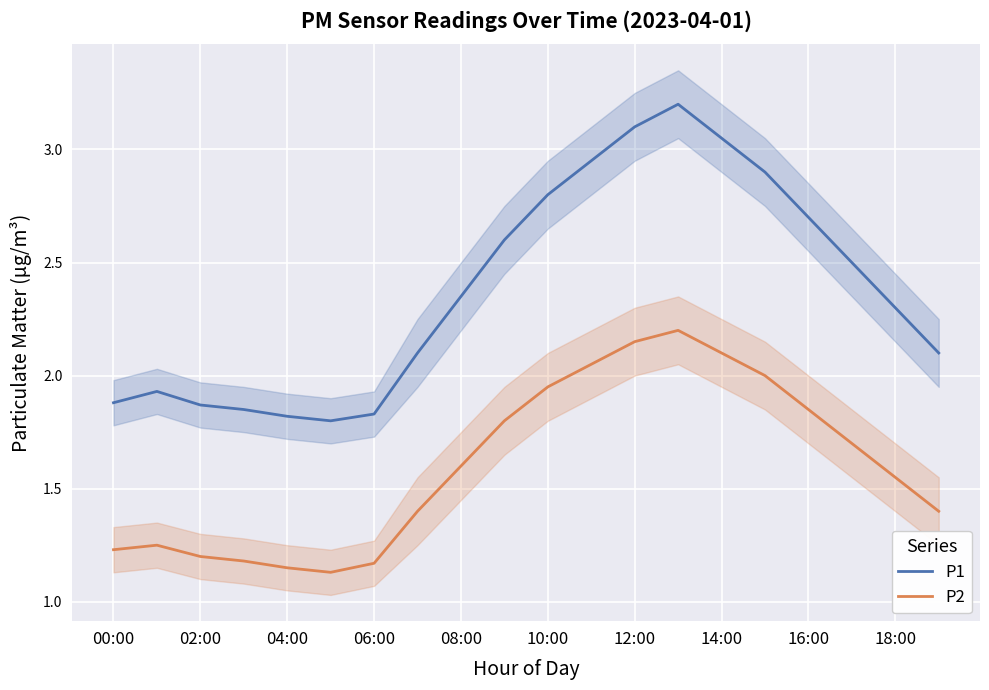

What is the highest value of the P1 series?

3.2